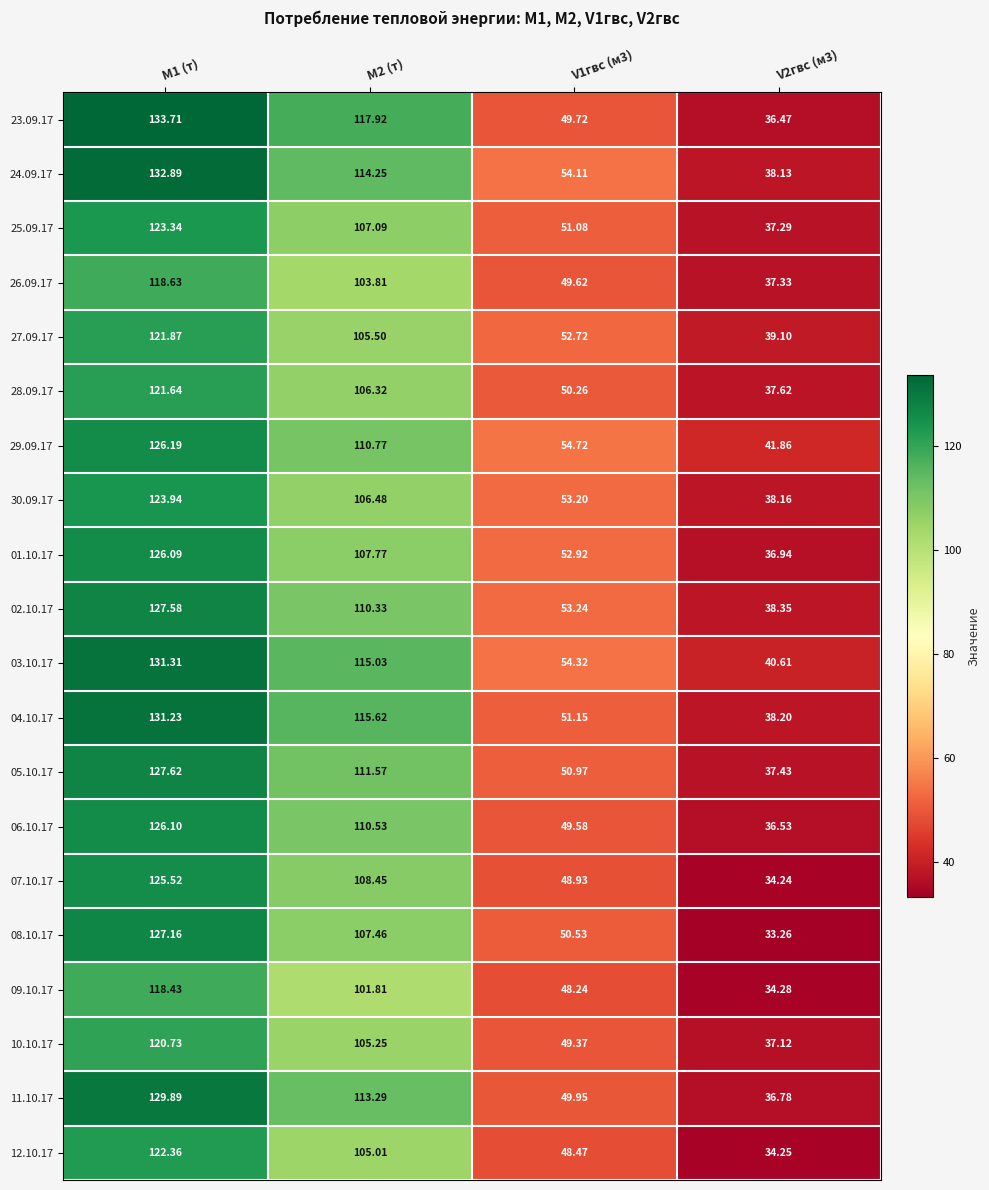

Is the value of 07.10.17 at M1 (т) greater than the value of 23.09.17 at V1гвс (м3)?

Yes